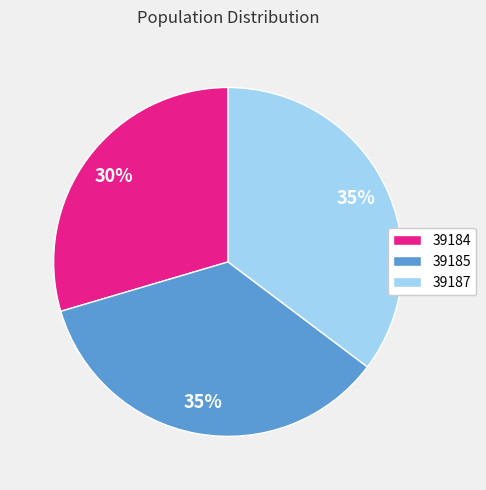

Which slice is the smallest?

39184